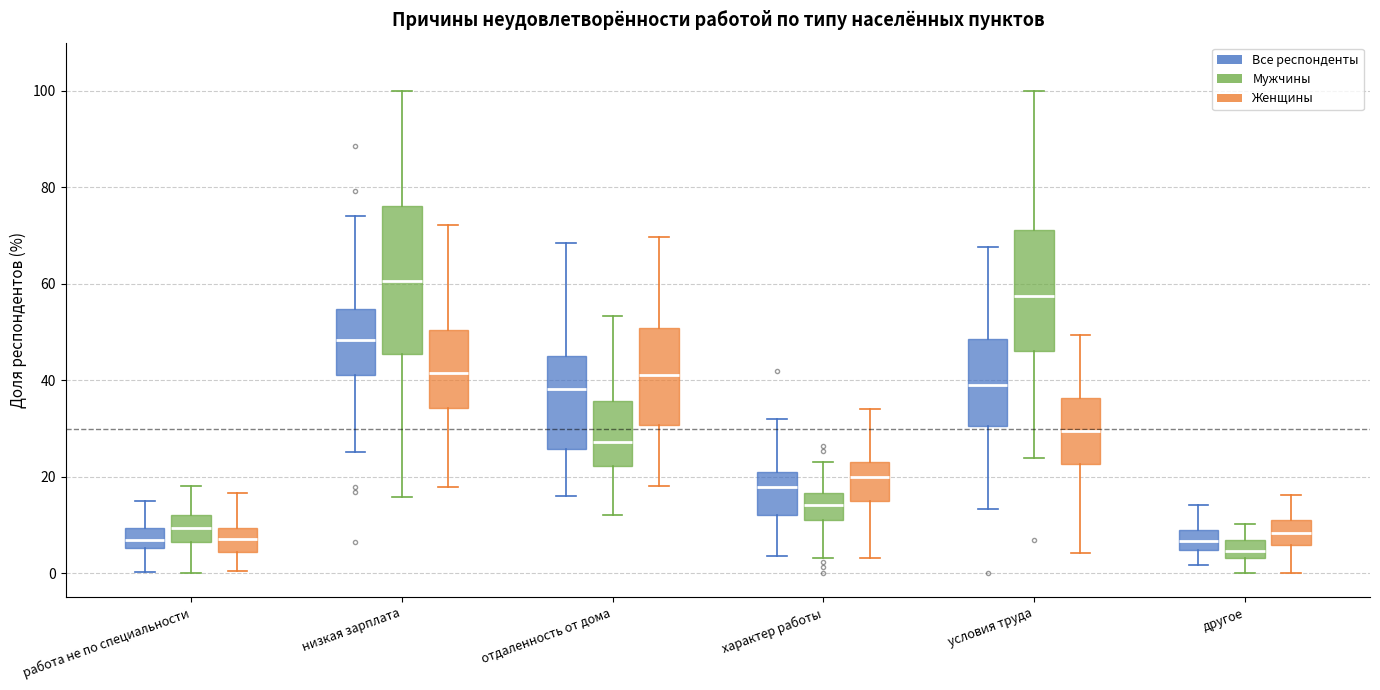

Comparing the boxes themselves (not the whiskers), which one is the tallest?

низкая зарплата (Мужчины)